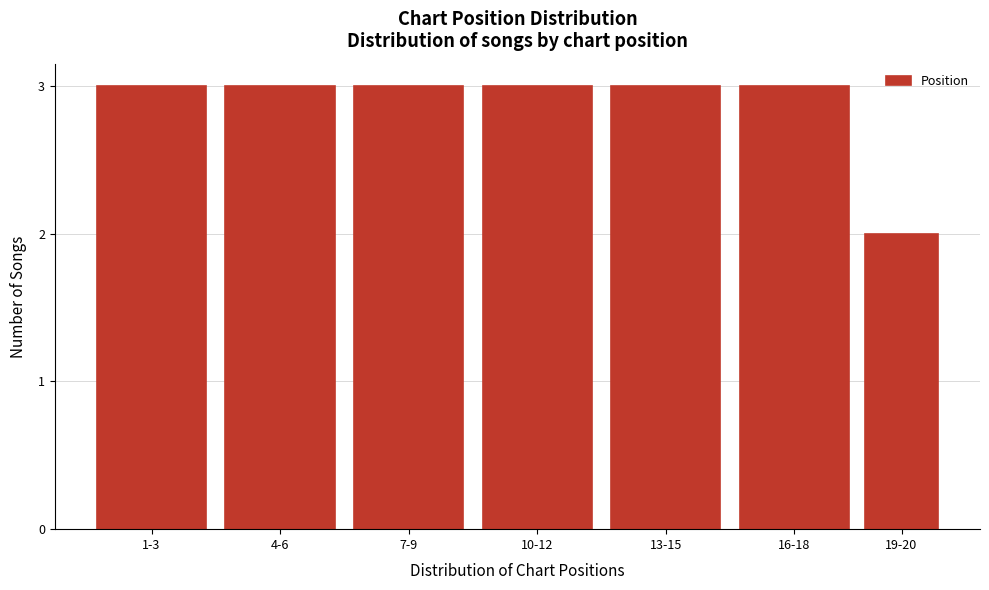

Reading left to right, list all the values displayed in this chart.

3	3	3	3	3	3	2